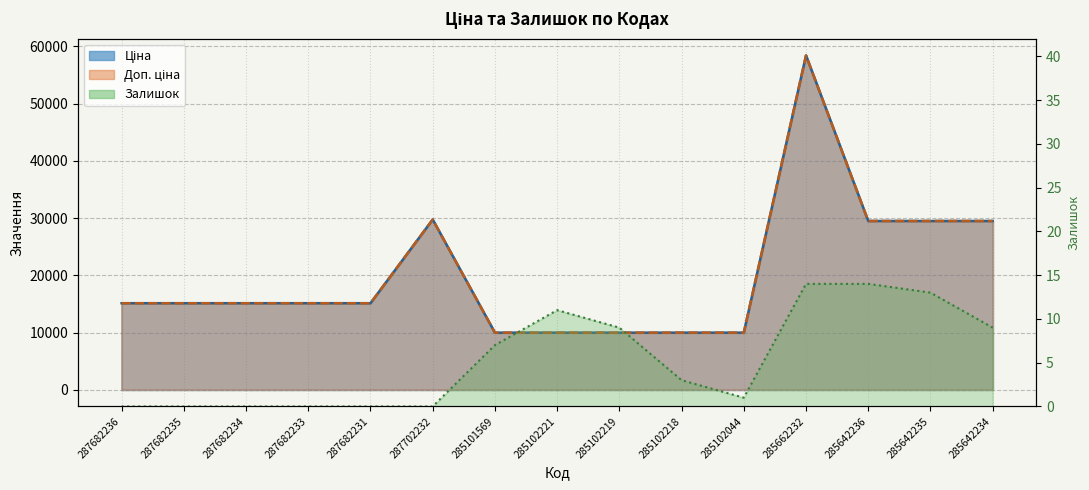

True or false: Залишок has a value of 7.0 at 285101569.

True